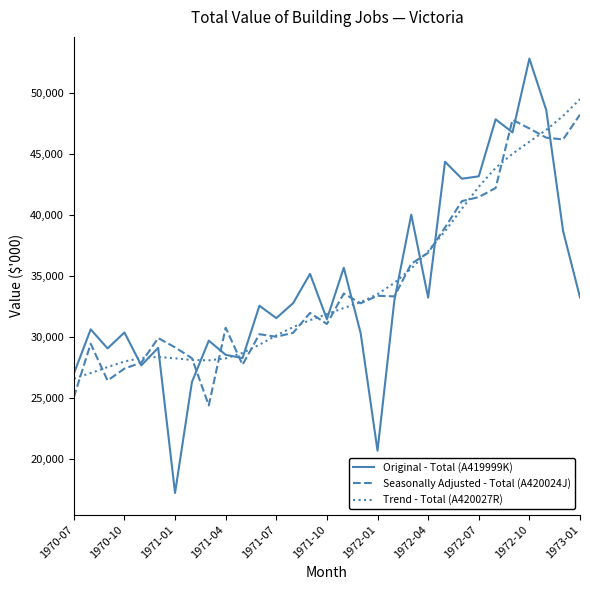

How many distinct data groups are displayed?

3